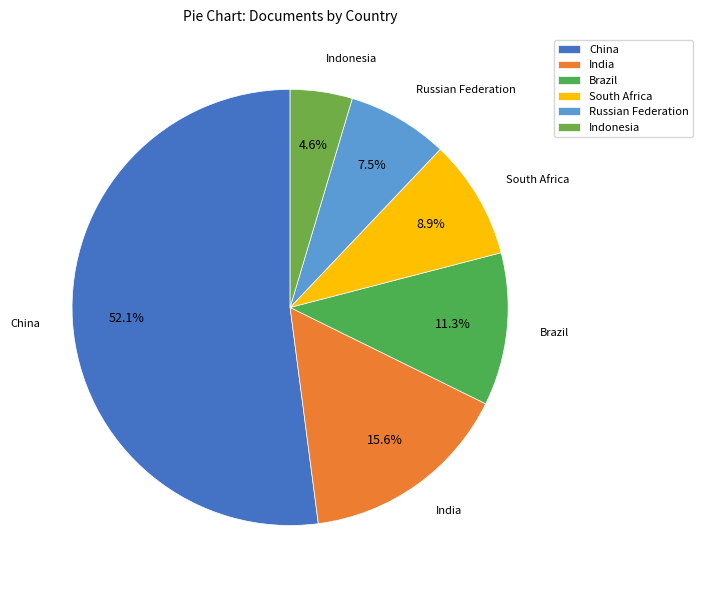

Is it true that India is 7% of the pie?

False